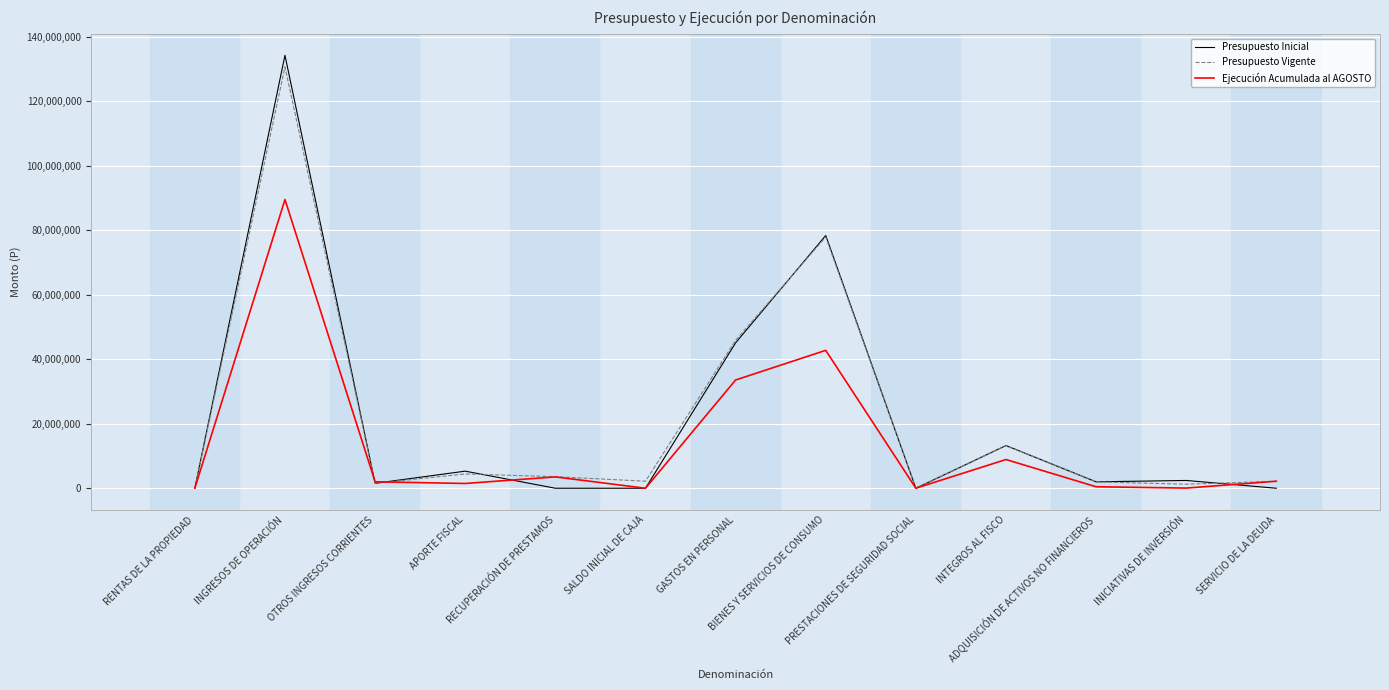

Between PRESTACIONES DE SEGURIDAD SOCIAL and ADQUISICIÓN DE ACTIVOS NO FINANCIEROS, which series saw the biggest shift?

Presupuesto Inicial